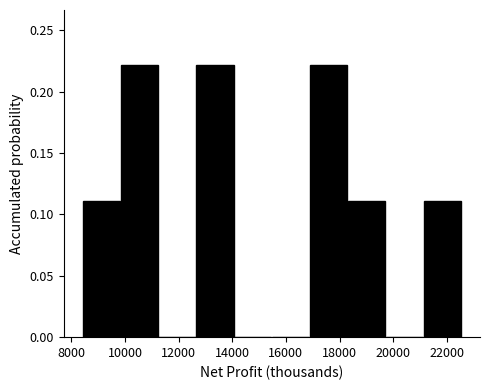

Reading left to right, list every bar in this chart as the range it spans on the x-axis followed by its height. Neither the bar edges nor the heights are printed on the chart, so give them approximately, as read against the axes.

8400 to 9800: 0.11
9800 to 11200: 0.22
11200 to 12600: 0
12600 to 14000: 0.22
14000 to 15400: 0
15400 to 17000: 0
17000 to 18400: 0.22
18400 to 19800: 0.11
19800 to 21200: 0
21200 to 22600: 0.11